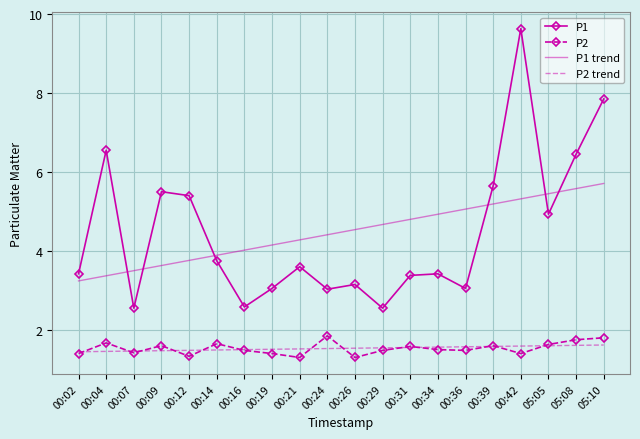

What is the highest value of the P1 series?

9.6